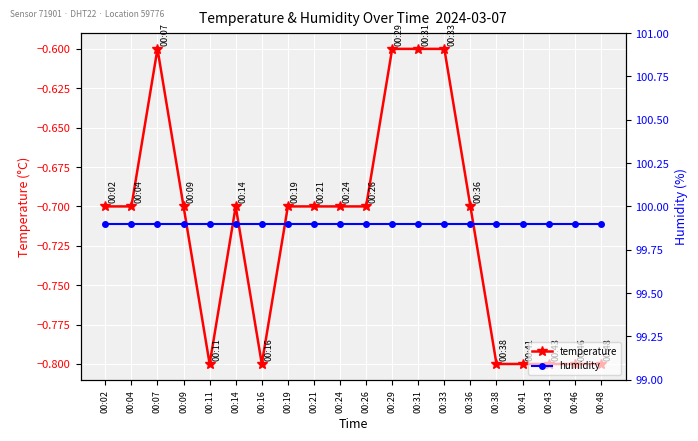

Reading left to right, list all the values displayed in this chart.

temperature: -0.7	-0.7	-0.6	-0.7	-0.8	-0.7	-0.8	-0.7	-0.7	-0.7	-0.7	-0.6	-0.6	-0.6	-0.7	-0.8	-0.8	-0.8	-0.8	-0.8
humidity: 99.9	99.9	99.9	99.9	99.9	99.9	99.9	99.9	99.9	99.9	99.9	99.9	99.9	99.9	99.9	99.9	99.9	99.9	99.9	99.9